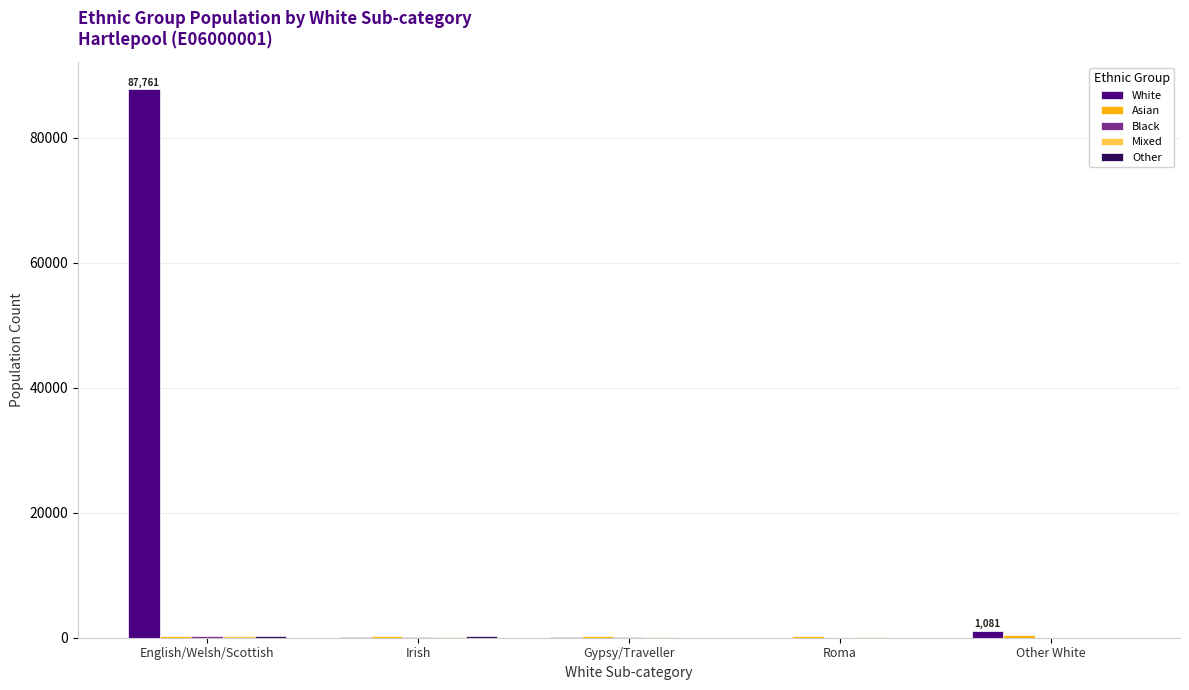

What is the maximum value shown in the chart?

87761